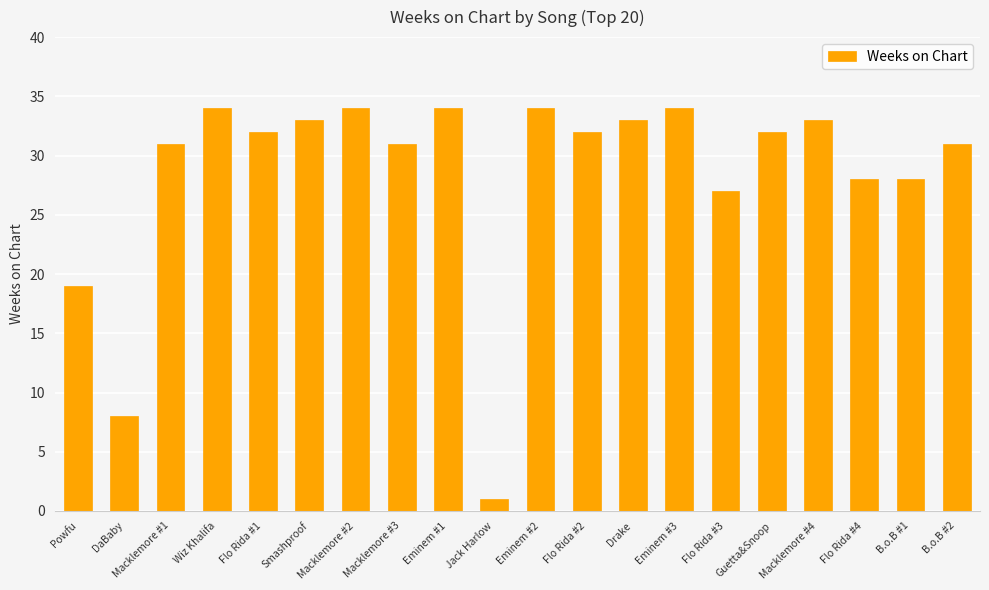

What is the greatest value displayed?

34